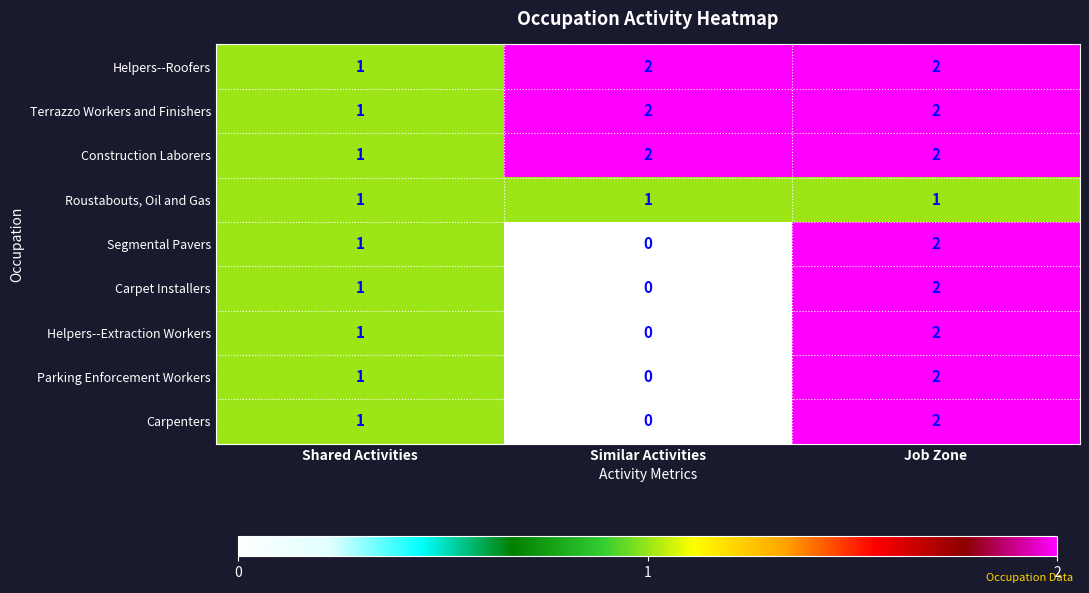

Is the value of Helpers--Extraction Workers at Job Zone greater than the value of Roustabouts, Oil and Gas at Shared Activities?

Yes